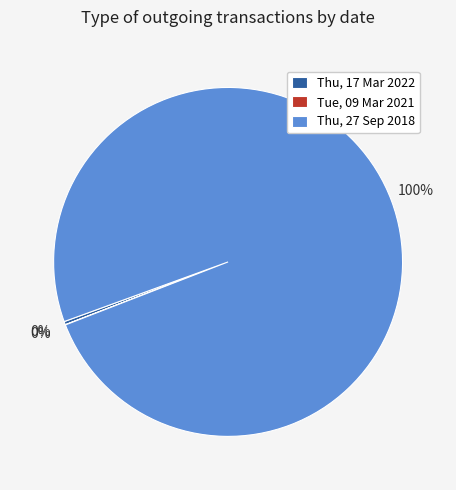

Which has a higher value, Thu, 27 Sep 2018 or Thu, 17 Mar 2022?

Thu, 27 Sep 2018